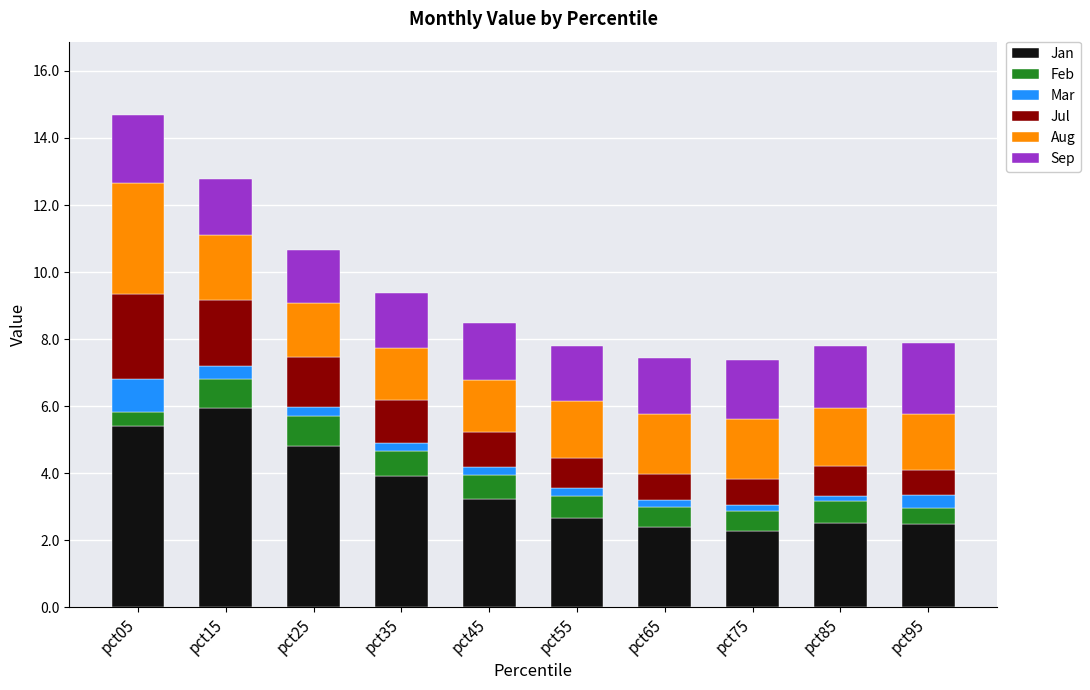

What is the sum of all Jan values?

35.6